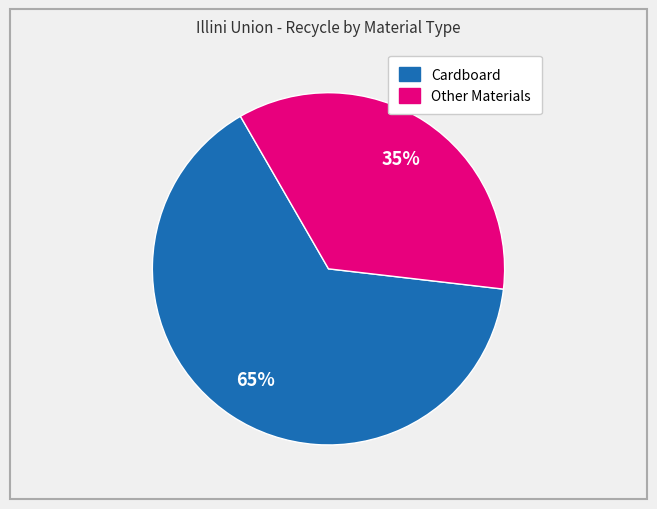

Is there a majority slice in this chart?

Yes